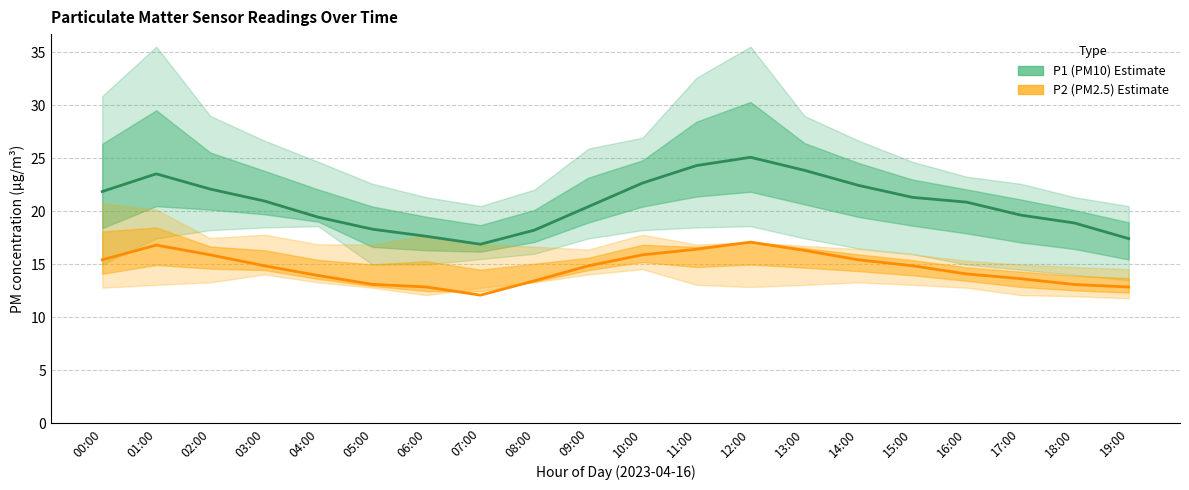

True or false: P2 (PM2.5) has a value of 15.4 at 14:00.

True